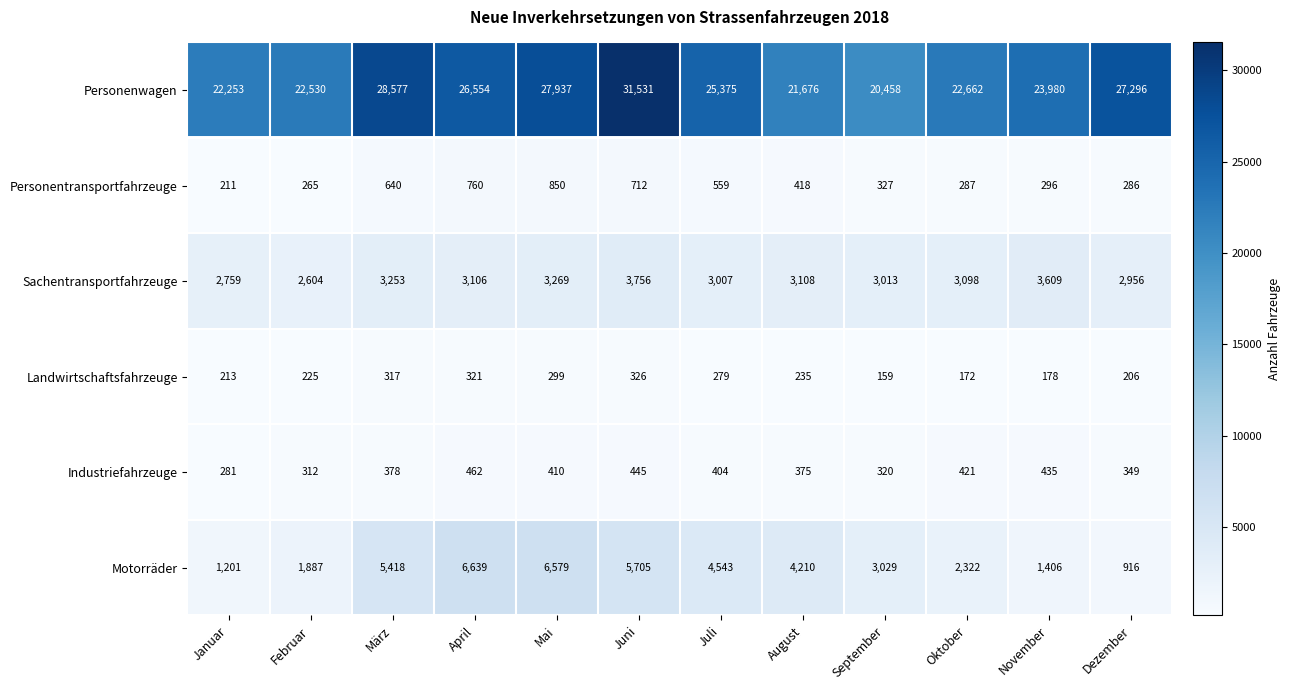

What is the minimum value shown in the chart?

159